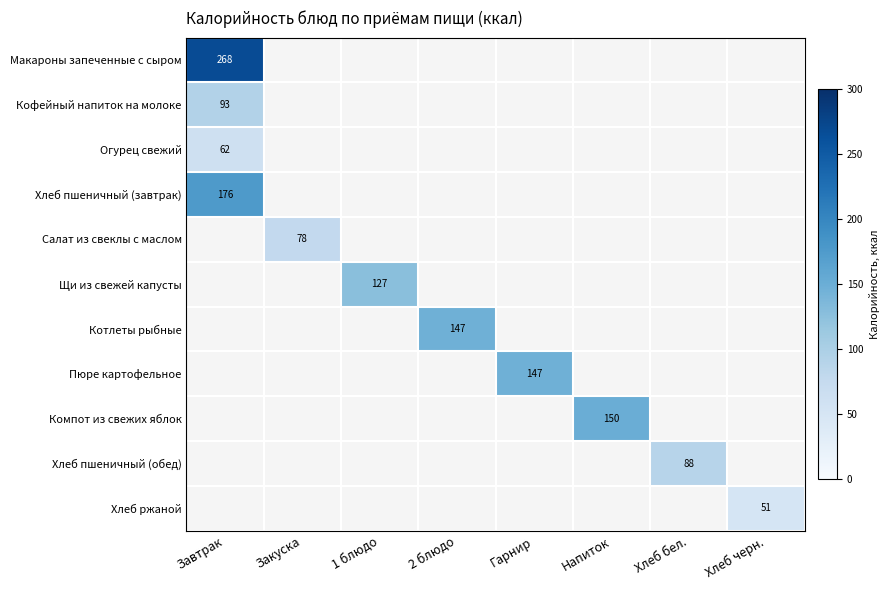

Is it true that Хлеб пшеничный (завтрак) equals 176 at Завтрак?

True